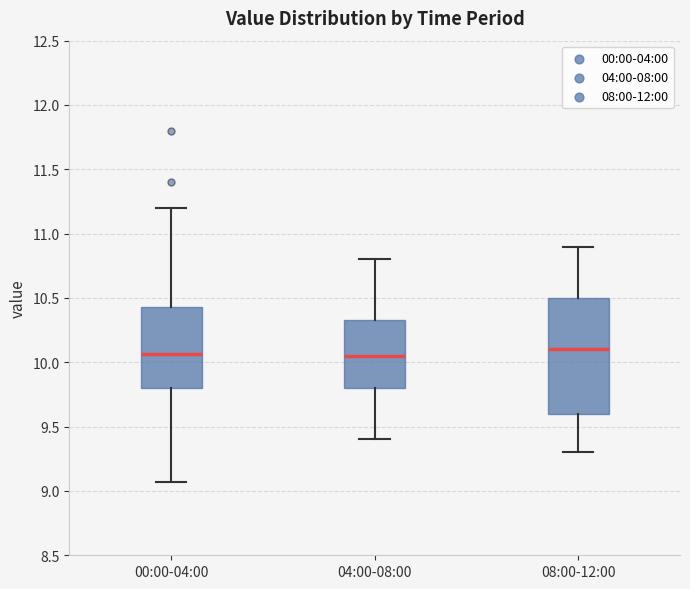

Reading left to right, transcribe this box plot: for each box, give where its median line is, the range the box spans, and where its two whiskers end, as read against the y-axis. The values are not printed on the chart, so give them approximately, as read against the axis.

00:00-04:00: median 10.05, box 9.80 to 10.45, whiskers 9.05 to 11.20
04:00-08:00: median 10.05, box 9.80 to 10.35, whiskers 9.40 to 10.80
08:00-12:00: median 10.10, box 9.60 to 10.50, whiskers 9.30 to 10.90